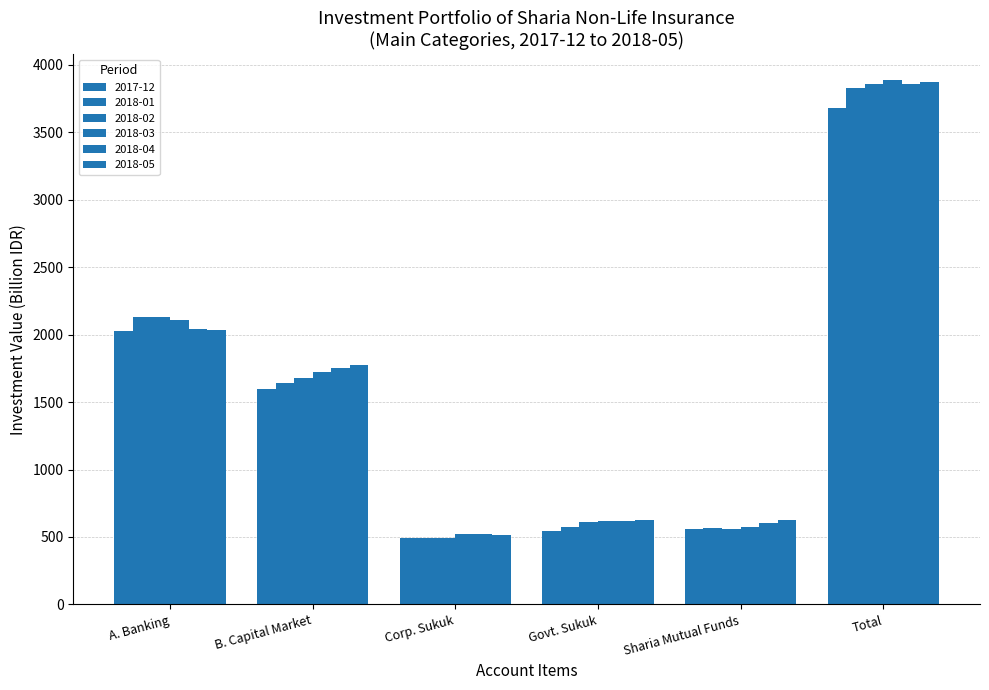

How many groups of bars are there?

6